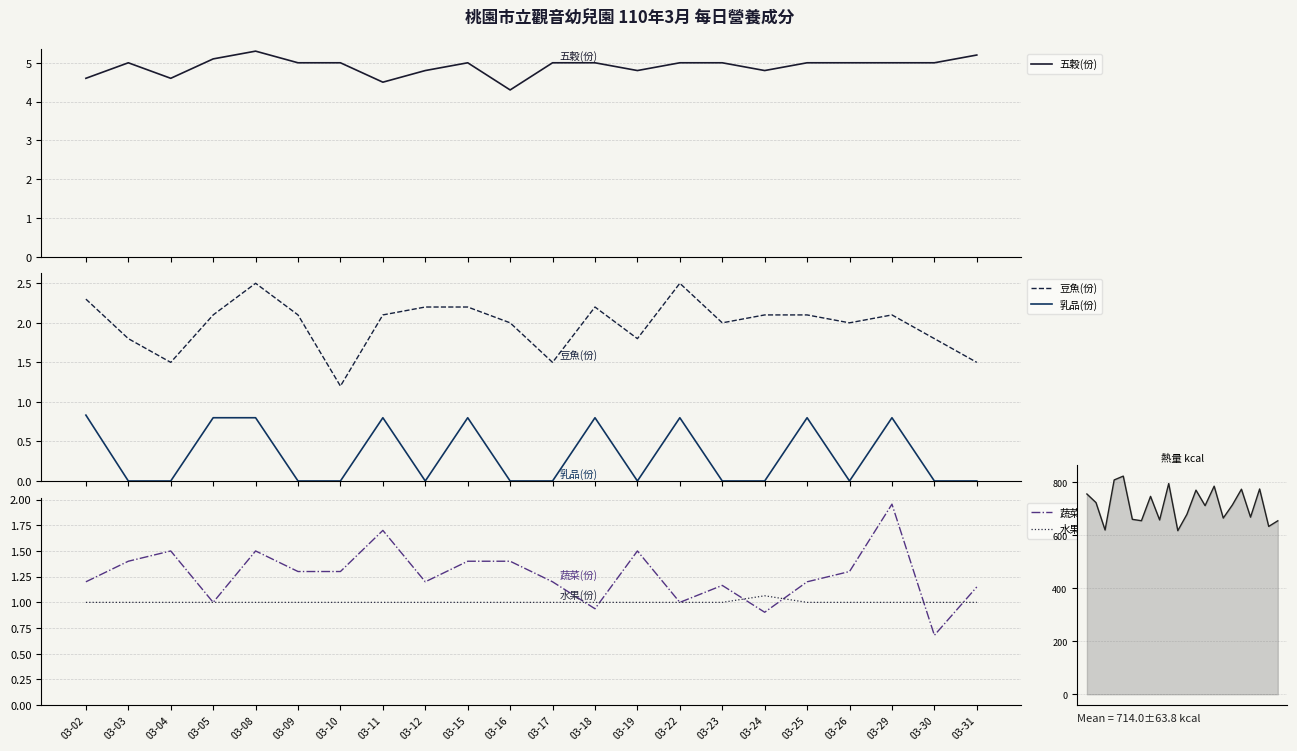

Where is the first local minimum for 豆魚(份)?

03-04